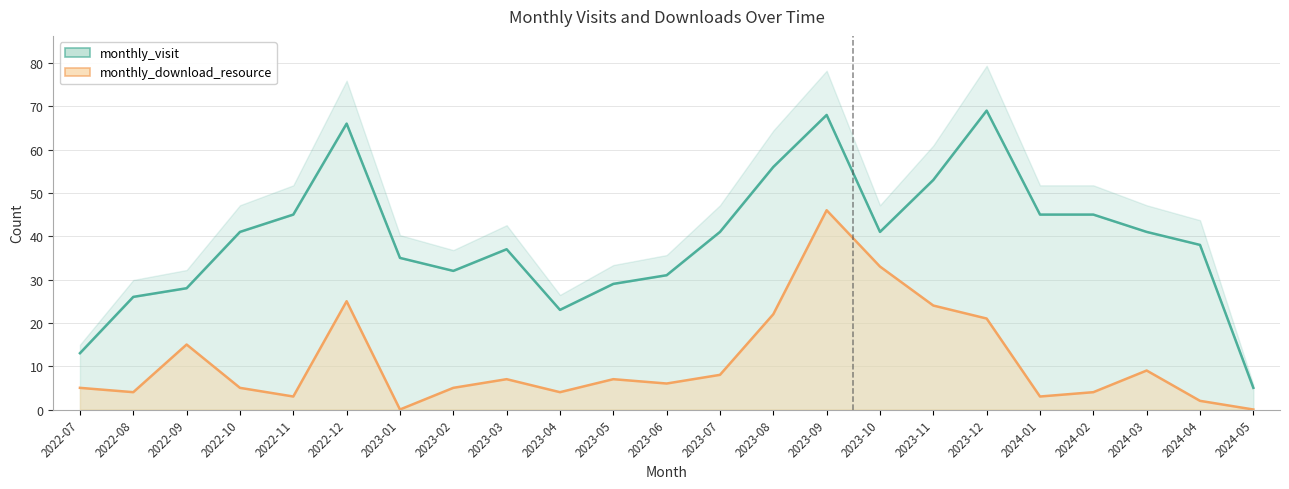

Rank the series at 2023-09 from lowest to highest value.

monthly_download_resource, monthly_visit